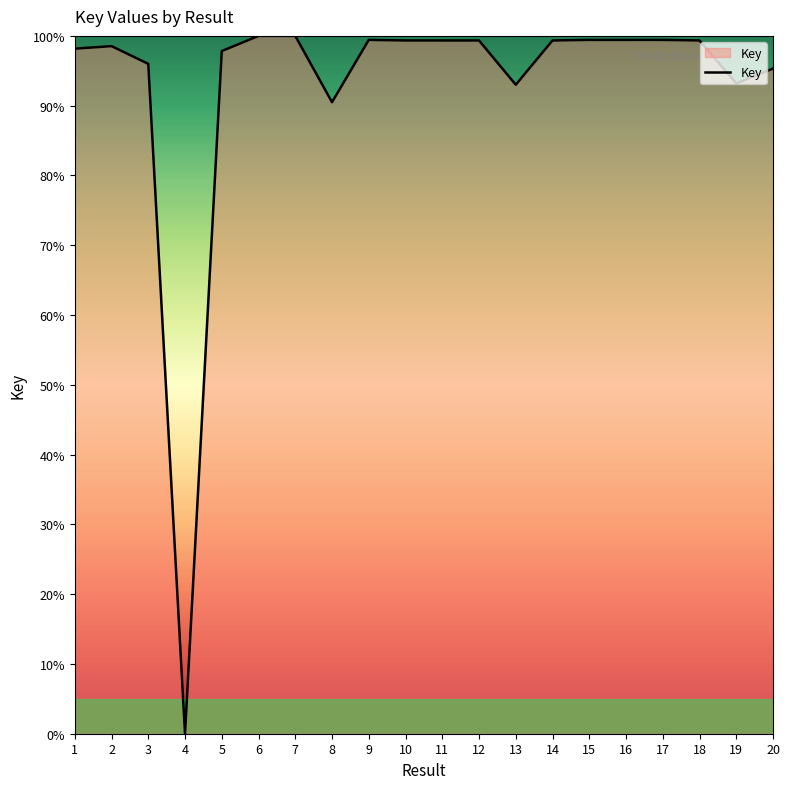

Which has a higher value, 18 or 5?

18